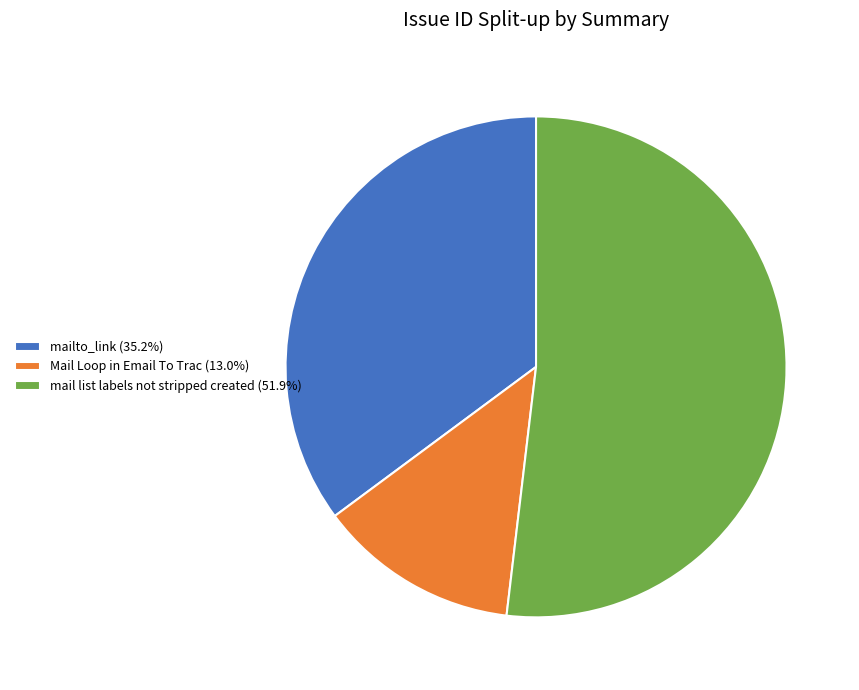

What is the ratio of the value at mail list labels not stripped created (51.9%) to the value at Mail Loop in Email To Trac (13.0%)?

4.0